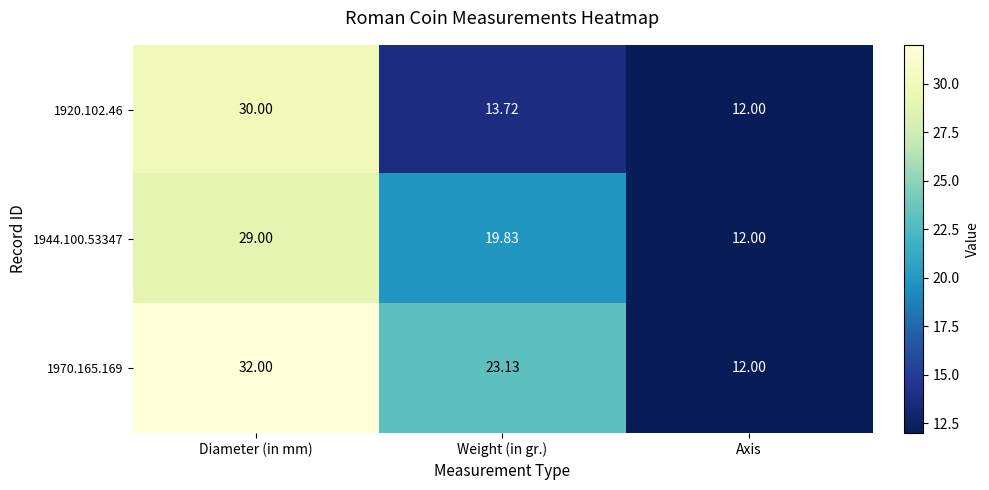

At which label does 1920.102.46 reach its minimum?

Axis